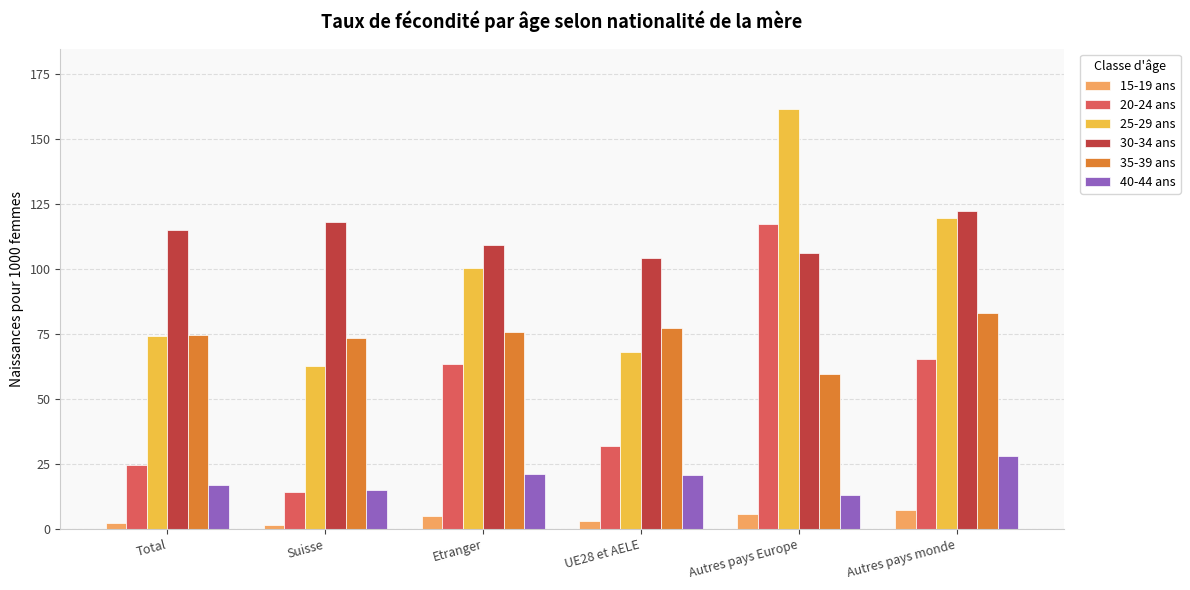

Which series has the largest range (max minus min)?

20-24 ans